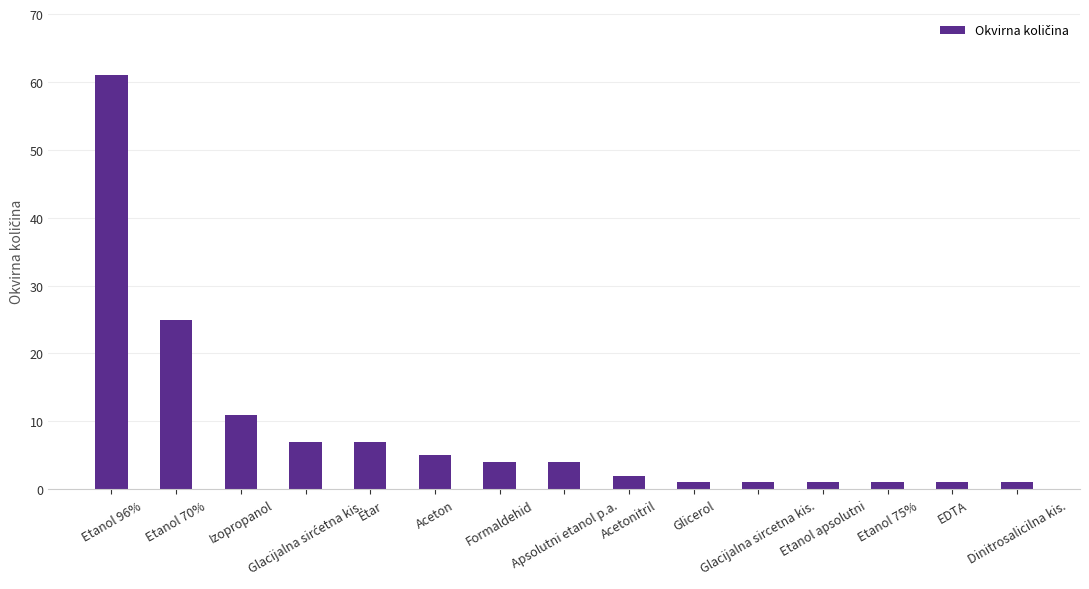

What is the label of the 10th bar from the left?

Glicerol